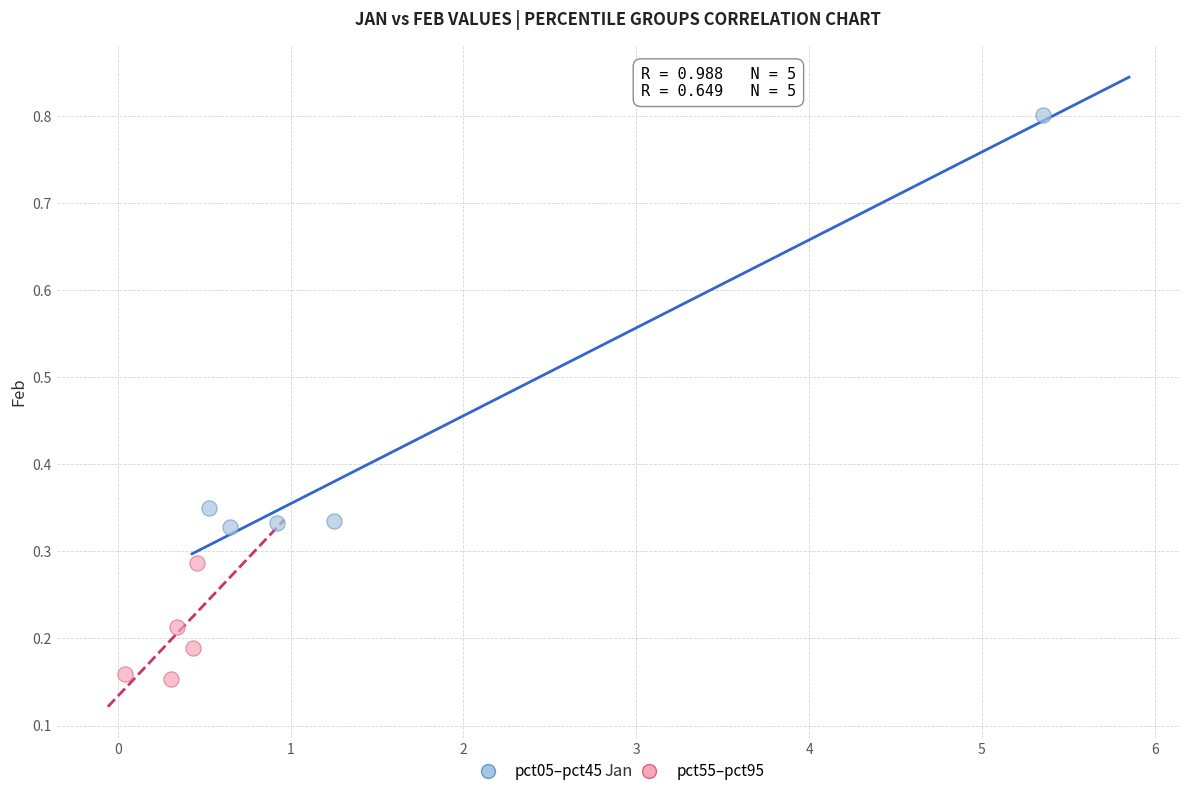

Which series reaches the minimum Y coordinate?

pct55–pct95